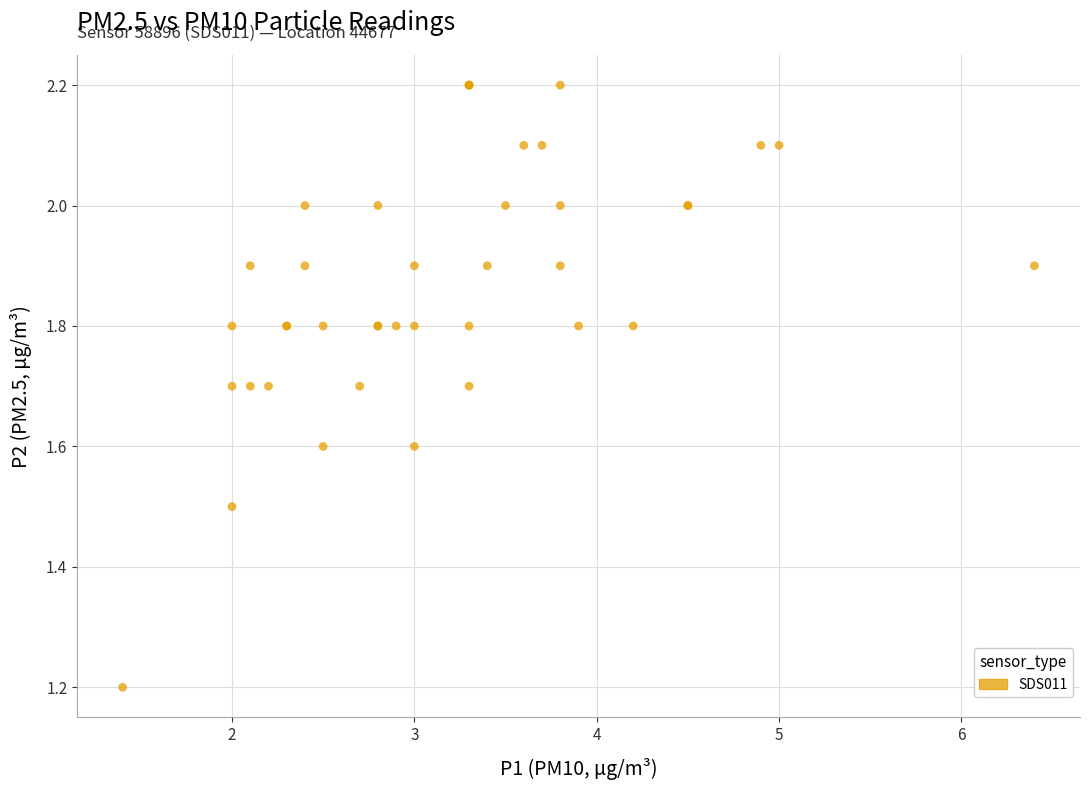

What Y value in the scatter plot is closest to 1?

1.2